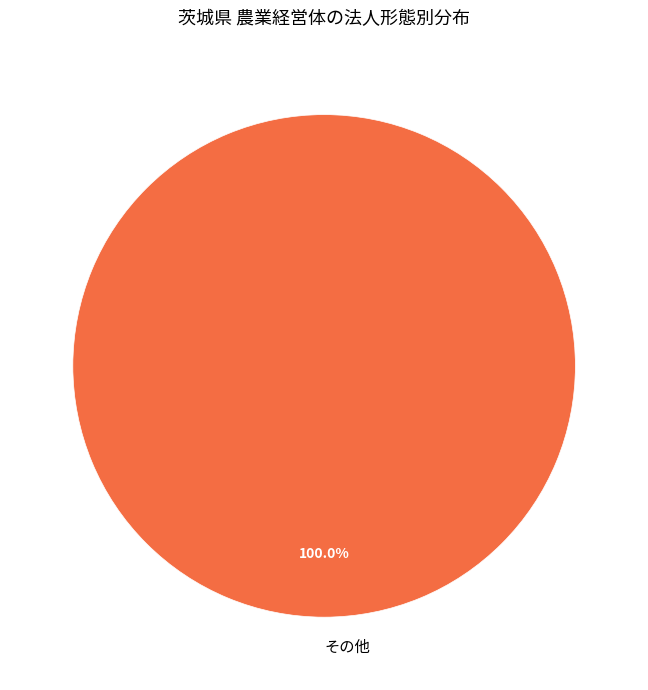

Is there any slice that represents more than half of the pie?

Yes